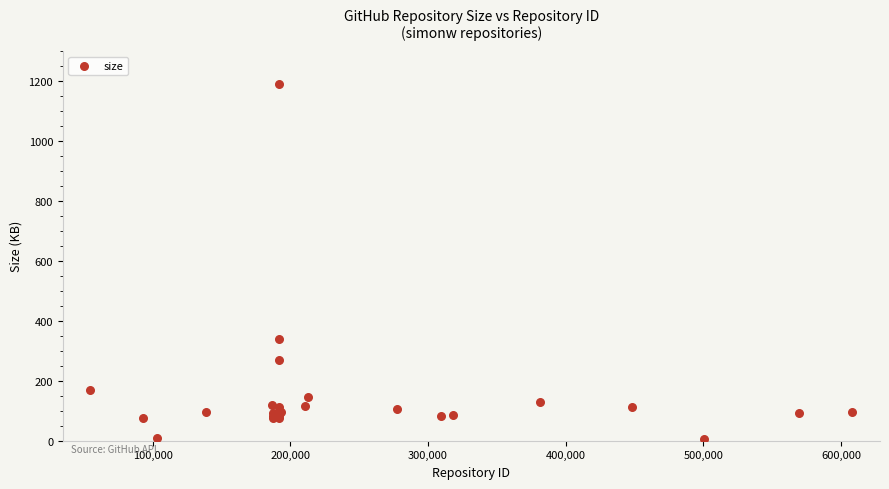

What Y value in the scatter plot is closest to 596?

339